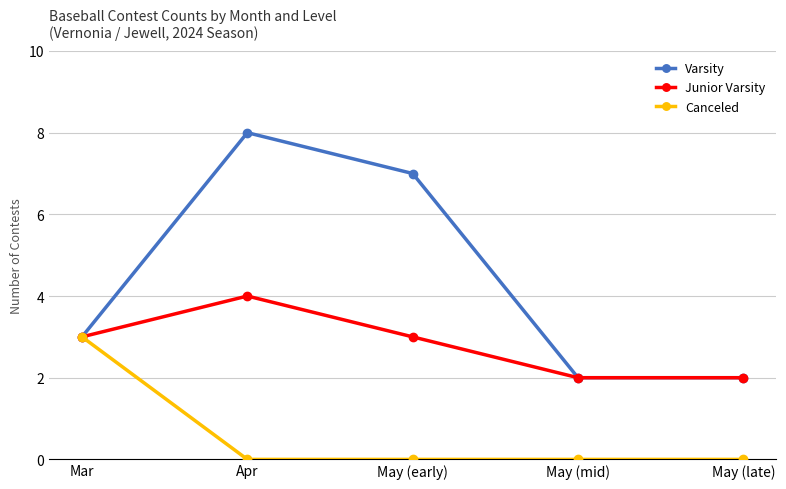

What is the approximate value of Varsity at Apr?

8